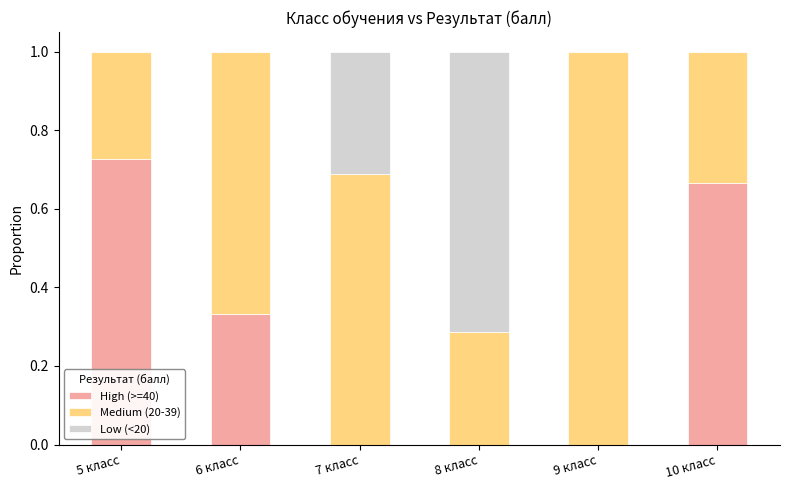

What is the total value across all series at 8 класс?

1.0